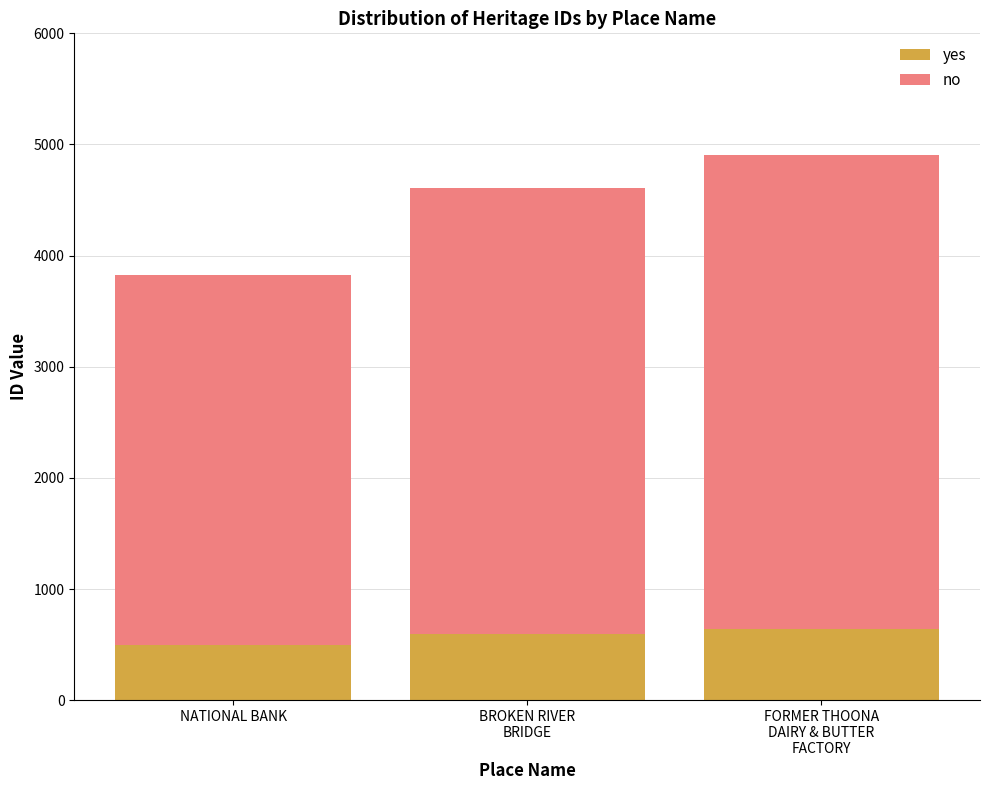

What is the highest value of the yes series?

638